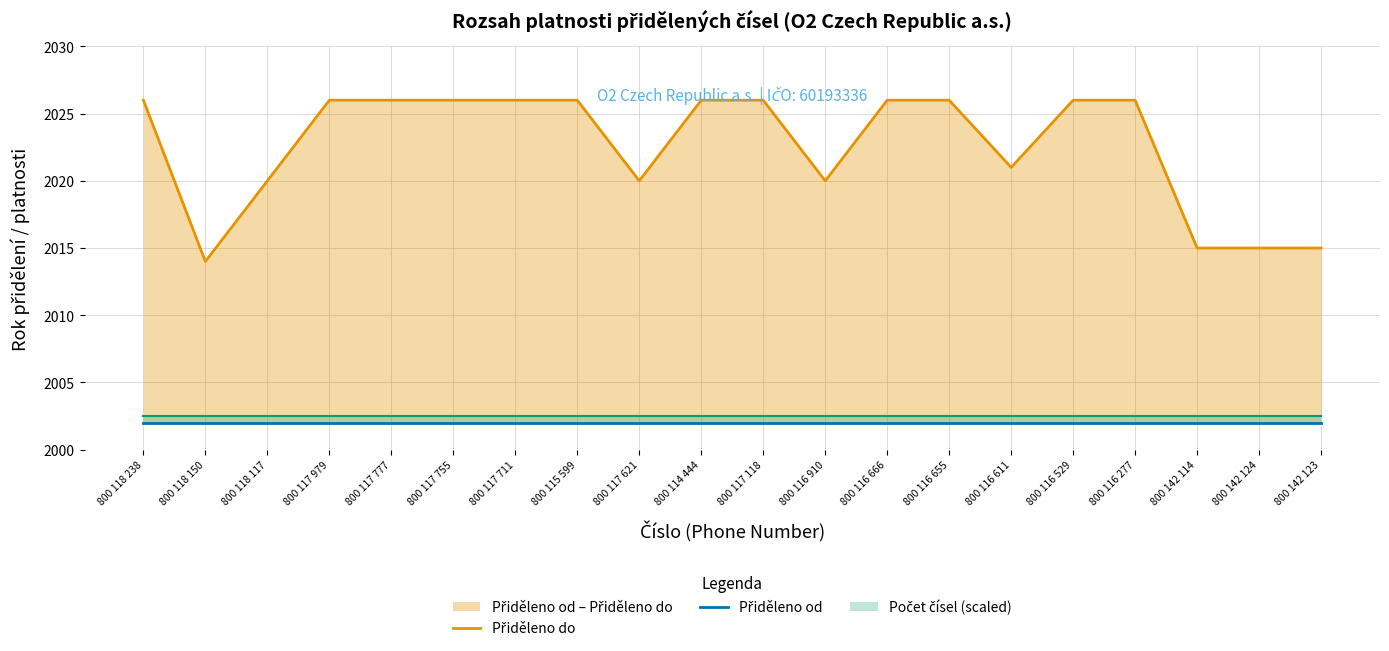

What is the minimum value shown in the chart?

2002